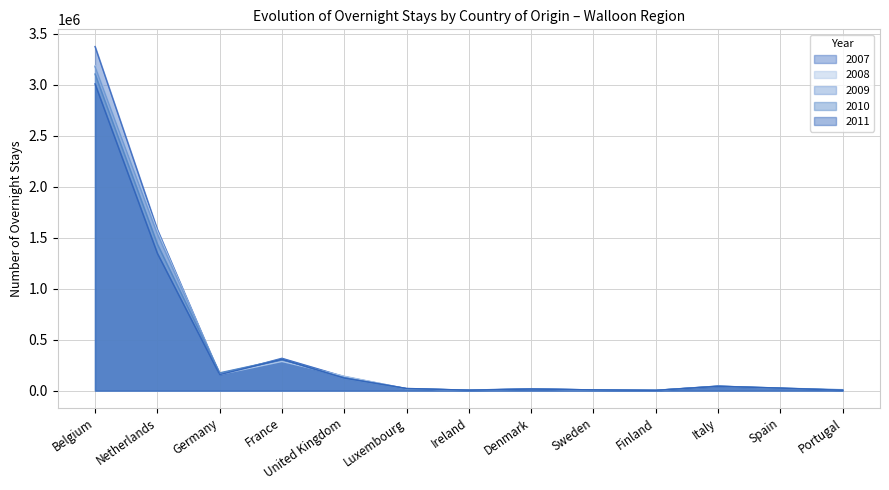

The 2009 series shows 2494 at Ireland. True or false?

False